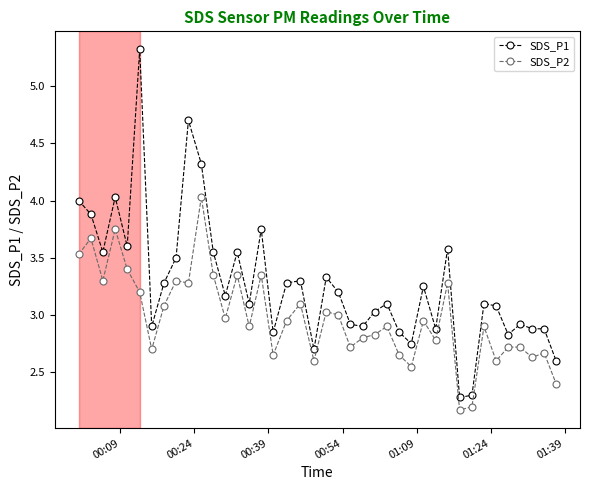

Which series has the largest total across all categories?

SDS_P1